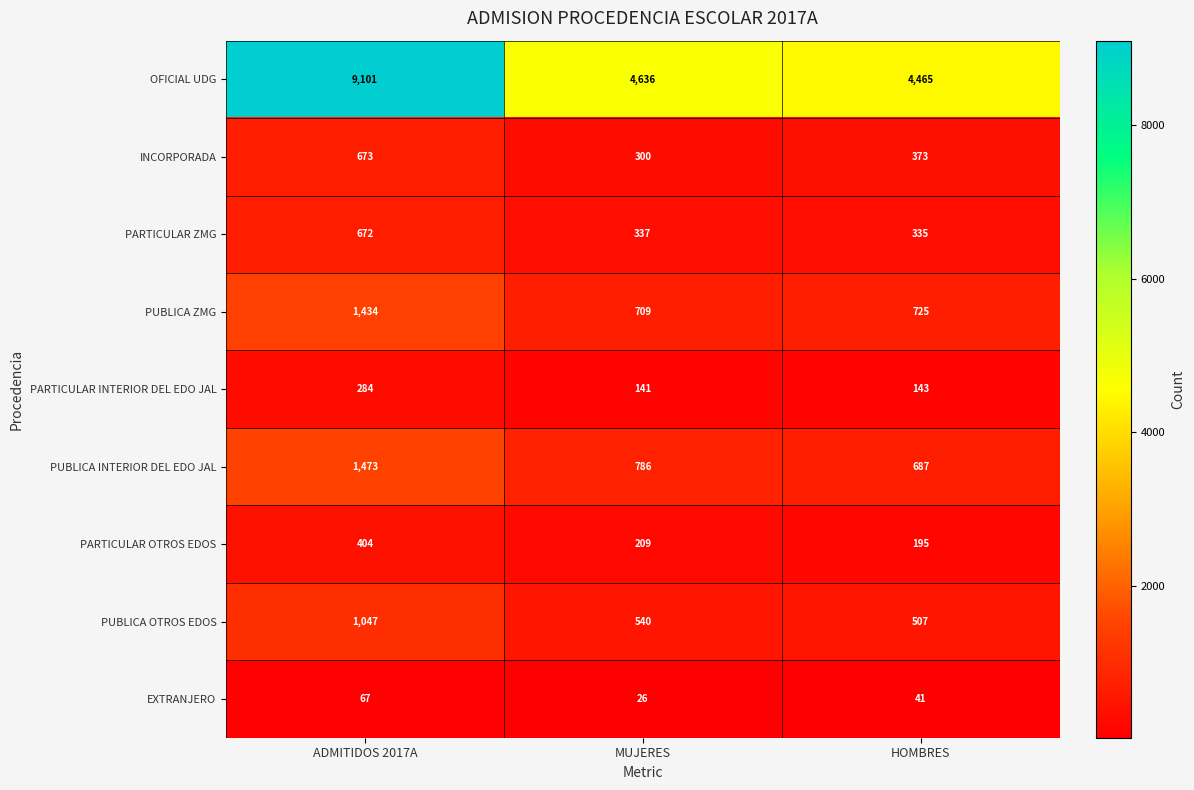

How many categories are shown in the chart?

3